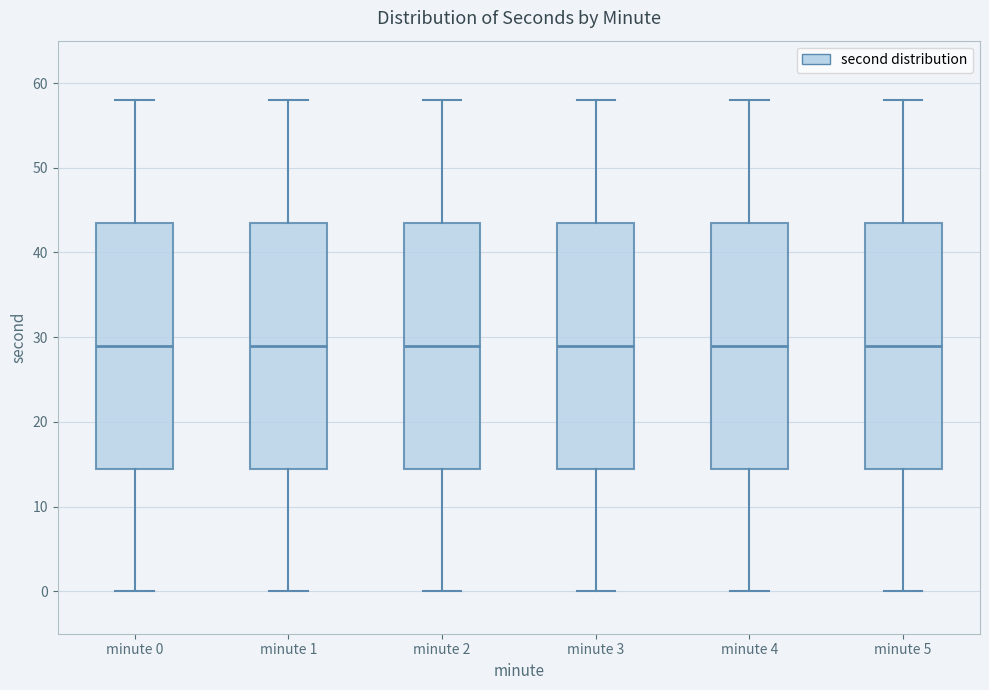

Reading left to right, transcribe this box plot: for each box, give where its median line is, the range the box spans, and where its two whiskers end, as read against the y-axis. The values are not printed on the chart, so give them approximately, as read against the axis.

minute 0: median 29, box 15 to 44, whiskers 0 to 58
minute 1: median 29, box 15 to 44, whiskers 0 to 58
minute 2: median 29, box 15 to 44, whiskers 0 to 58
minute 3: median 29, box 15 to 44, whiskers 0 to 58
minute 4: median 29, box 15 to 44, whiskers 0 to 58
minute 5: median 29, box 15 to 44, whiskers 0 to 58